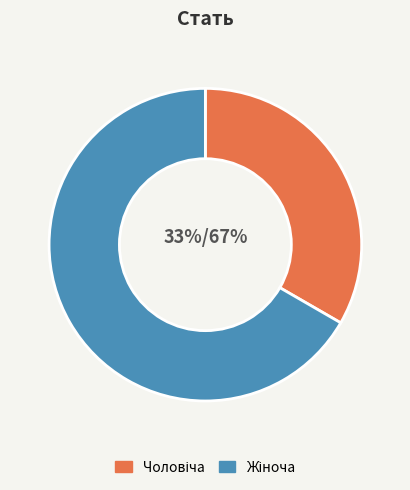

How many slices are in this pie chart?

2